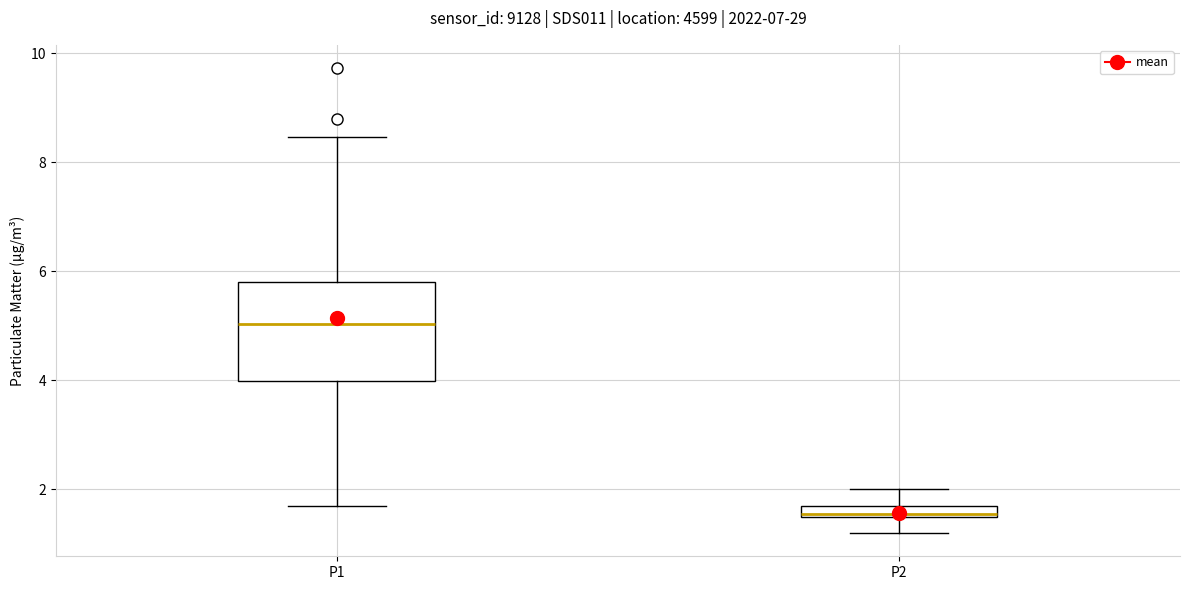

Which box's median line is the highest?

P1